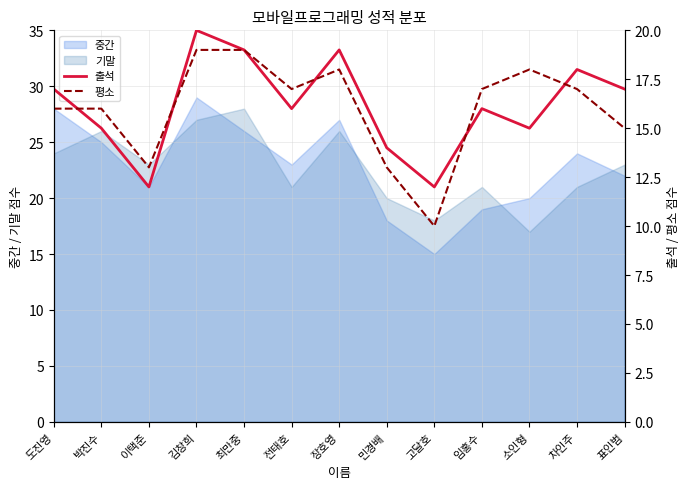

What is the difference between the 평소 values at 민경배 and 소인형?

5